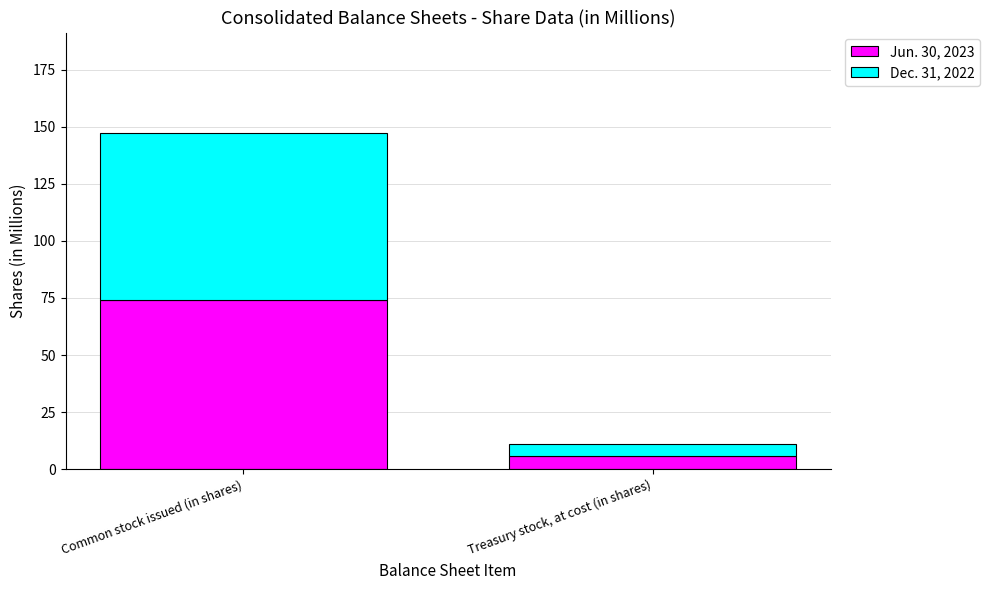

Rank the categories by Jun. 30, 2023 value from lowest to highest.

Treasury stock, at cost (in shares), Common stock issued (in shares)